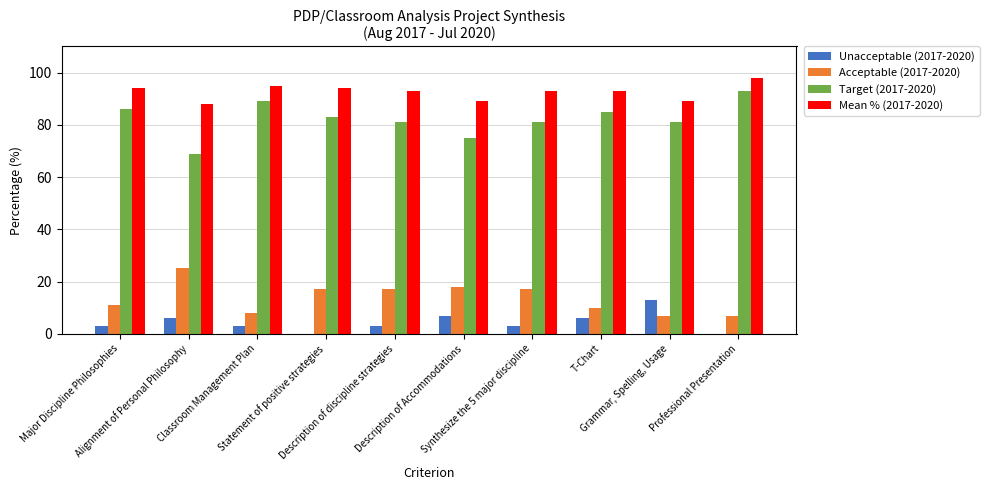

Which series has the largest total across all categories?

Mean % (2017-2020)